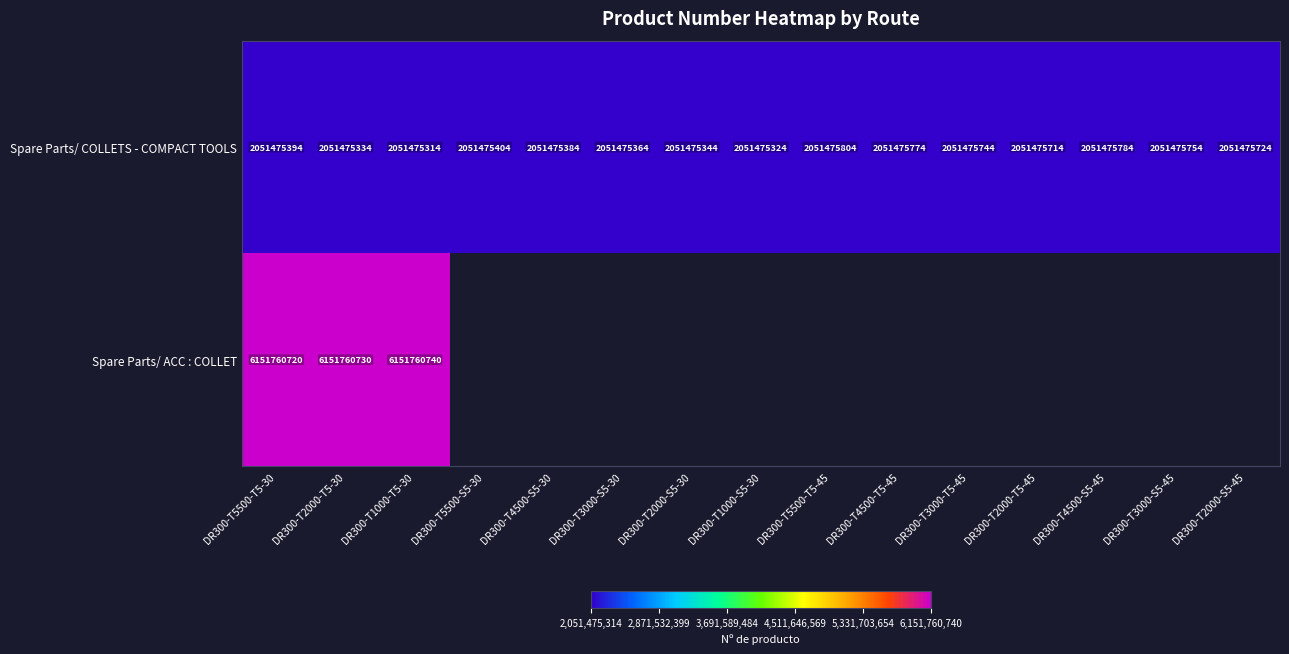

At DR300-T2000-T5-30, list the series in order from largest to smallest.

Spare Parts/ ACC : COLLET, Spare Parts/ COLLETS - COMPACT TOOLS